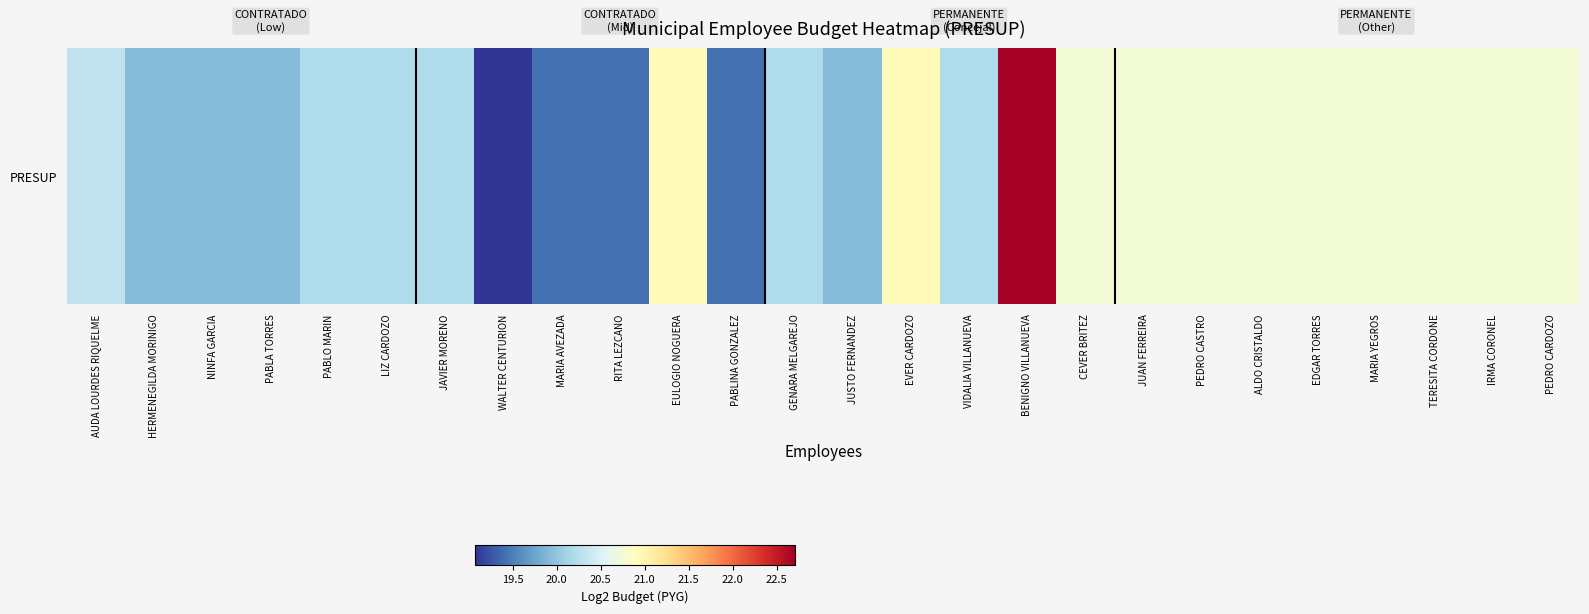

How many values exceed 20?

18